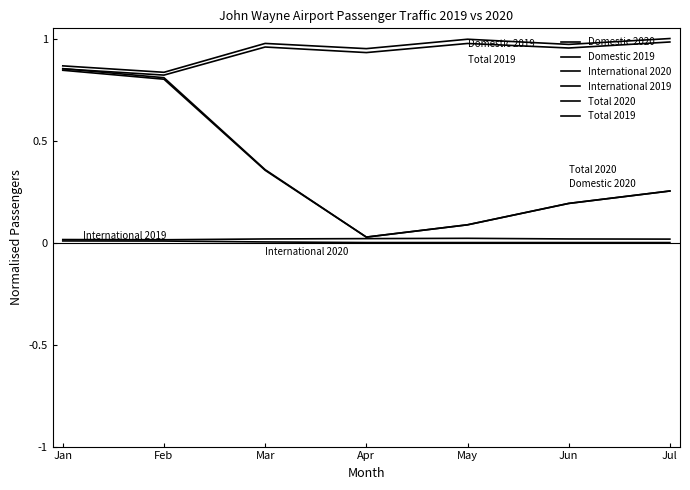

What is the sum of the Domestic 2019 values at May and Jun?

1.9